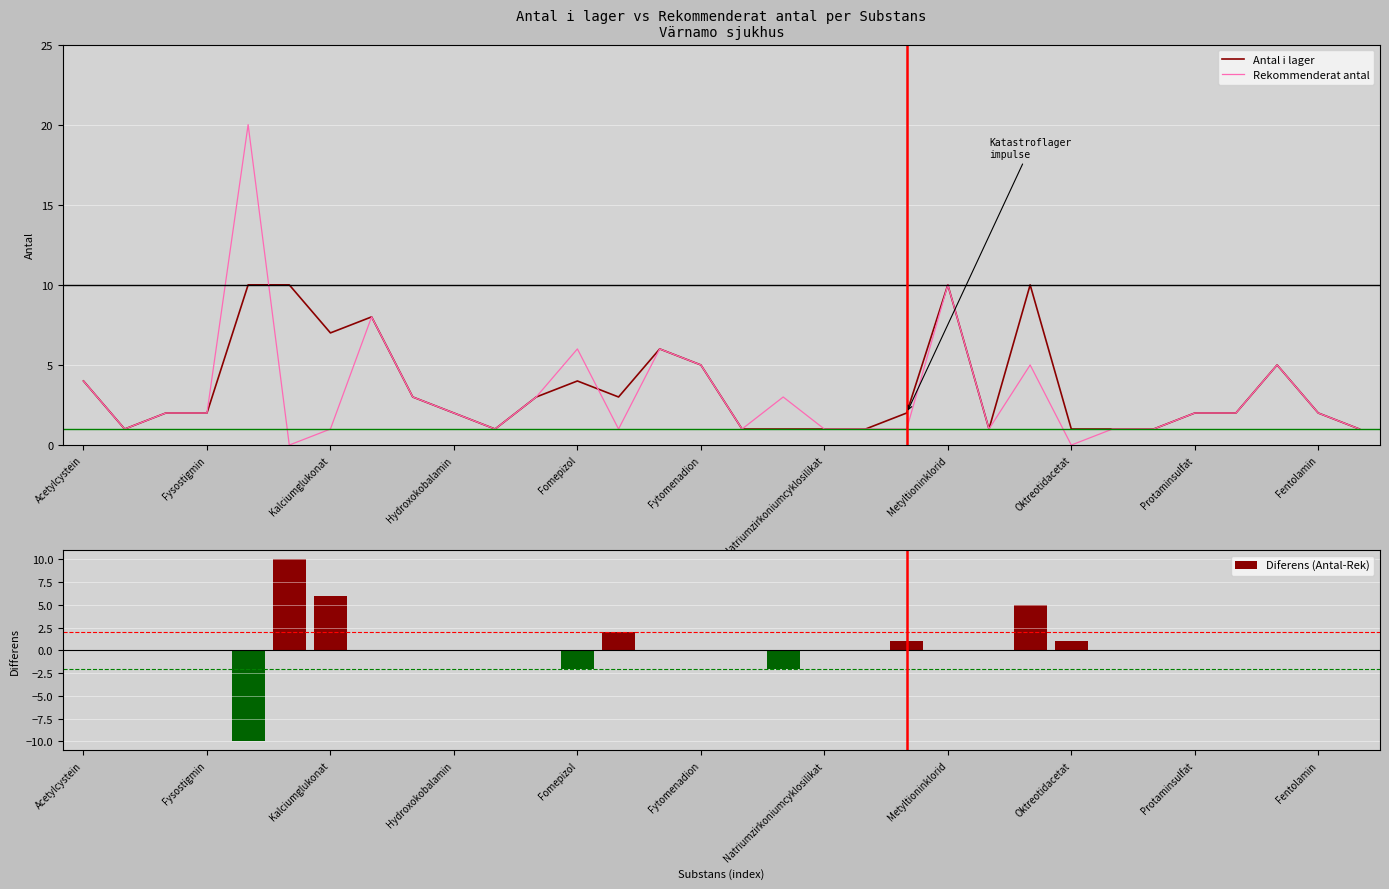

What is the maximum value for Rekommenderat antal?

20